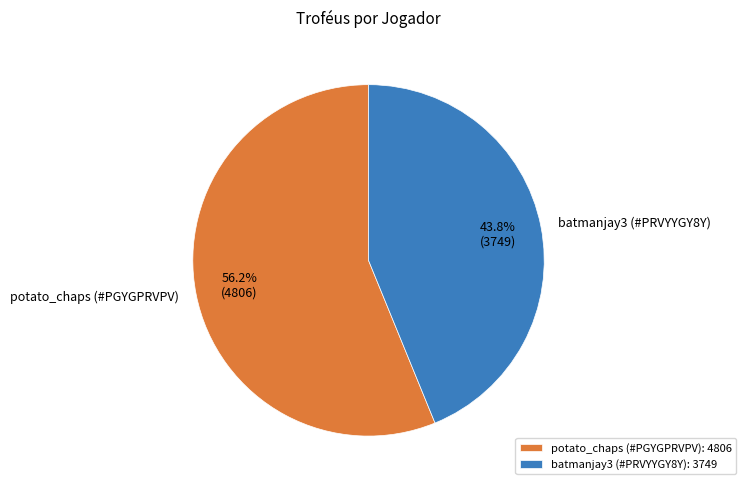

What percentage do potato_chaps (#PGYGPRVPV) and batmanjay3 (#PRVYYGY8Y) together represent?

100.0%